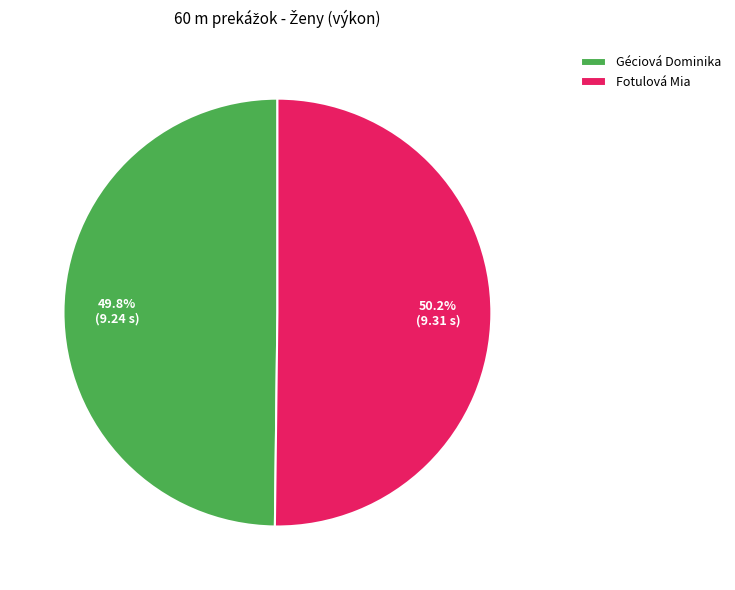

Is the sum of Fotulová Mia and Géciová Dominika greater than half?

Yes